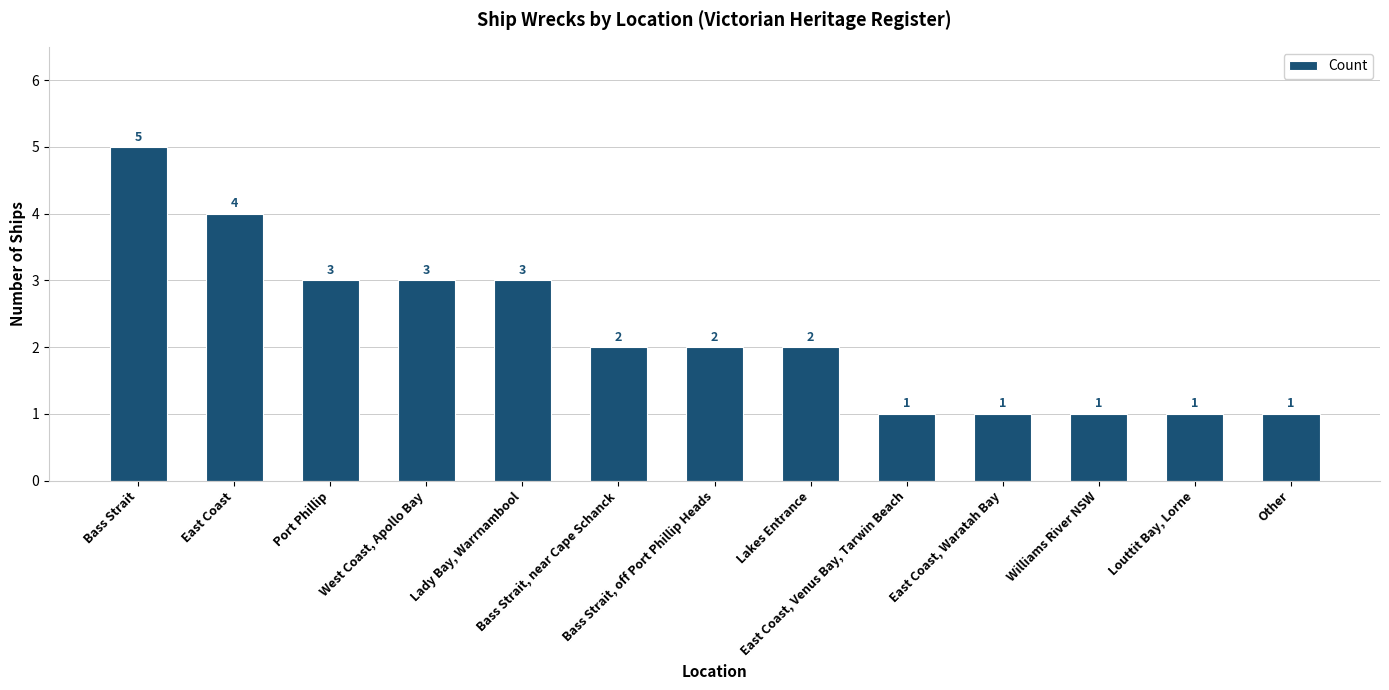

What is the maximum value shown in the chart?

5